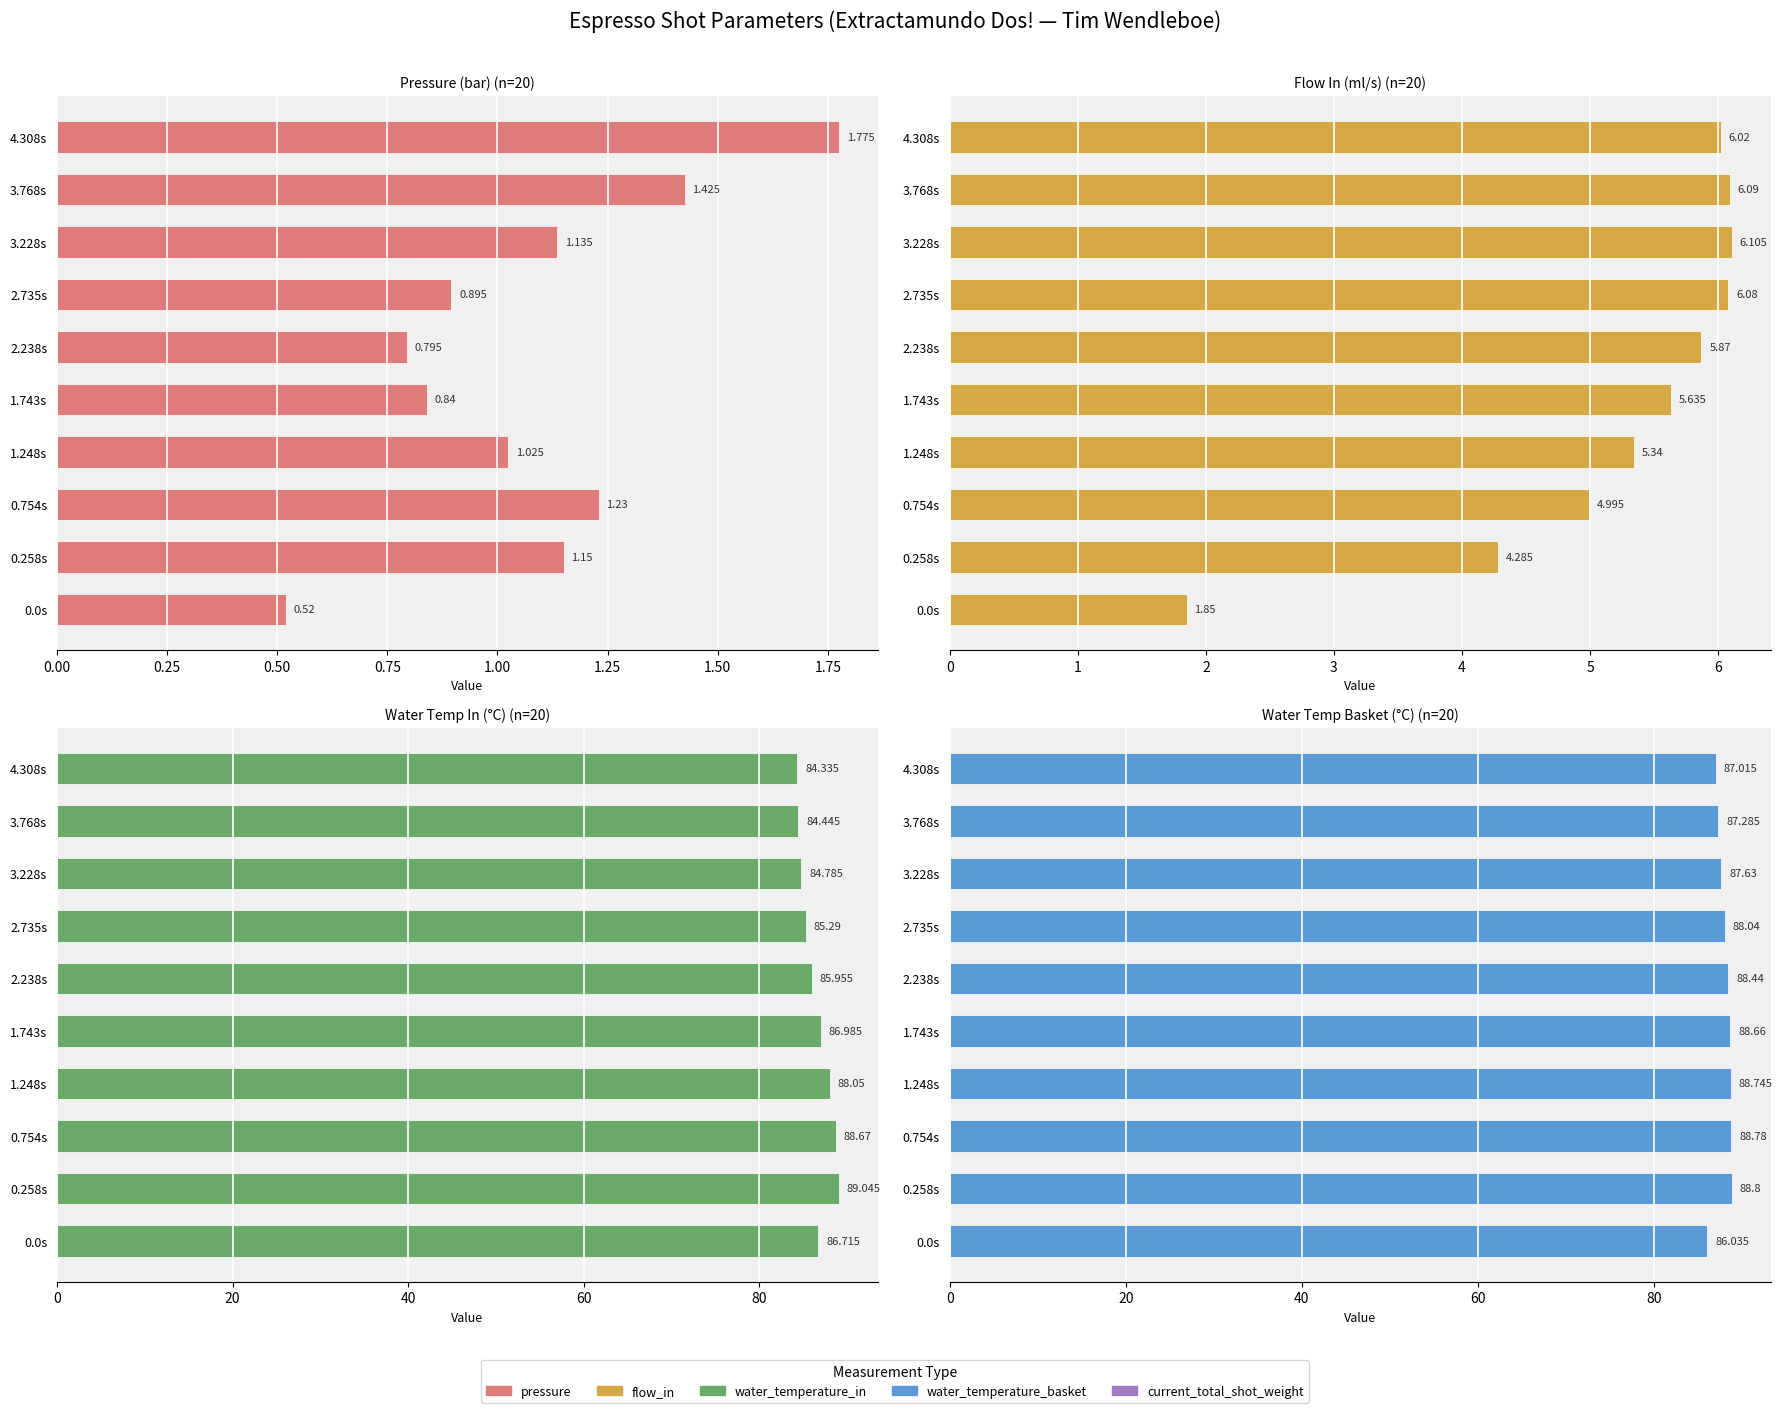

Are the bars grouped side by side (vs. stacked)?

Yes